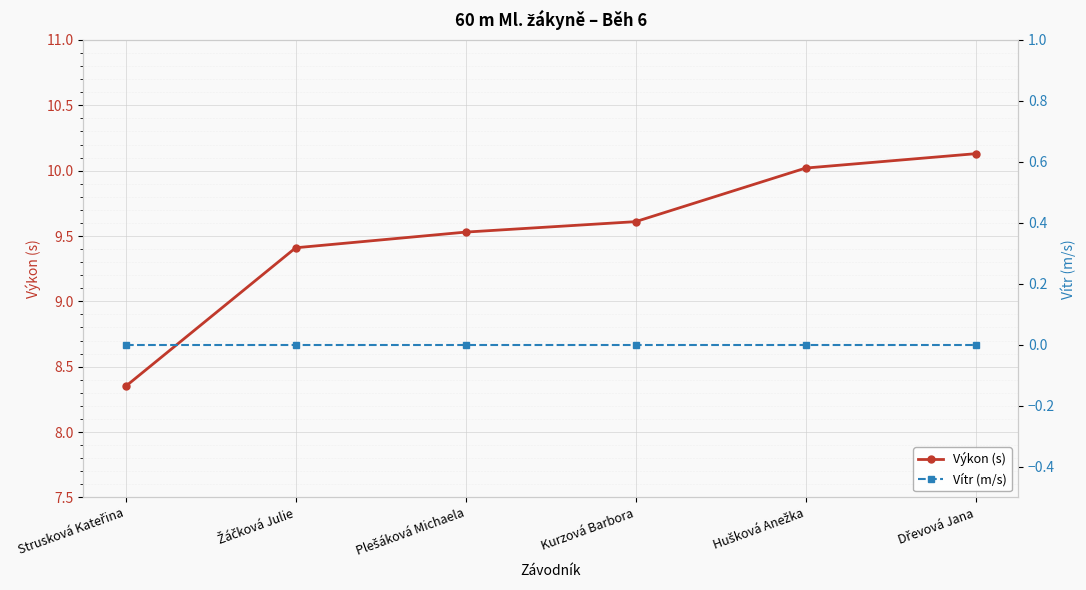

Is the value of Výkon (s) at Kurzová Barbora greater than the value of Vítr (m/s) at Dřevová Jana?

Yes